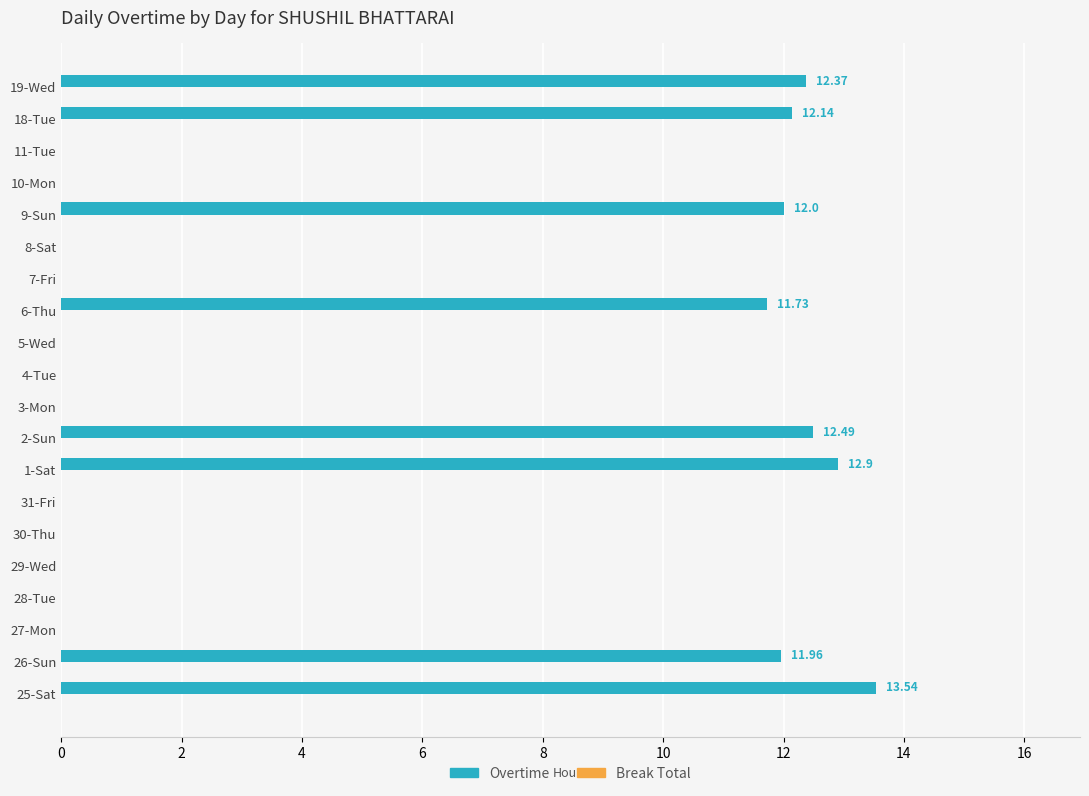

What is the sum of all values?

99.1